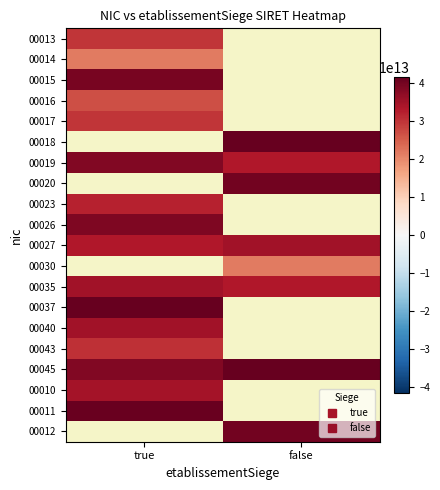

The value of 00026 at true is 38849398300026.0. True or false?

True